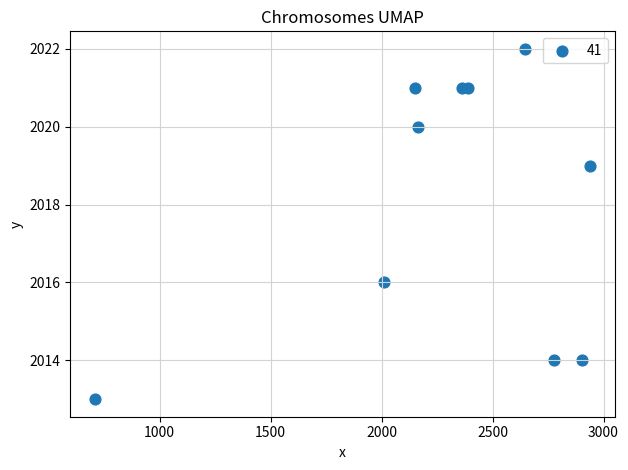

What Y value in the scatter plot is closest to 2017?

2016